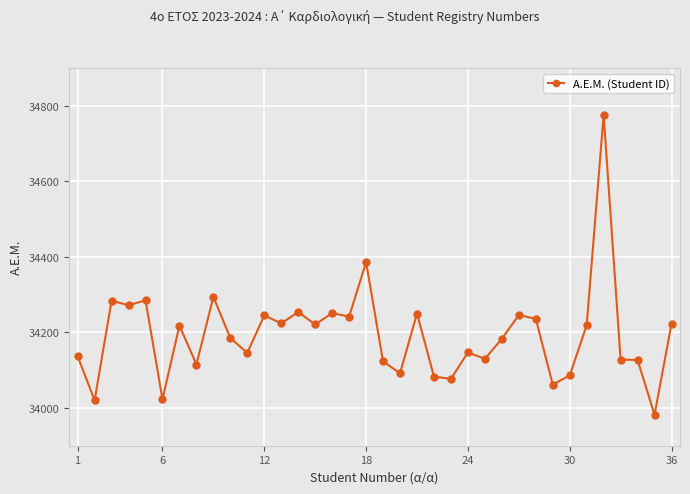

What is the greatest value displayed?

34776